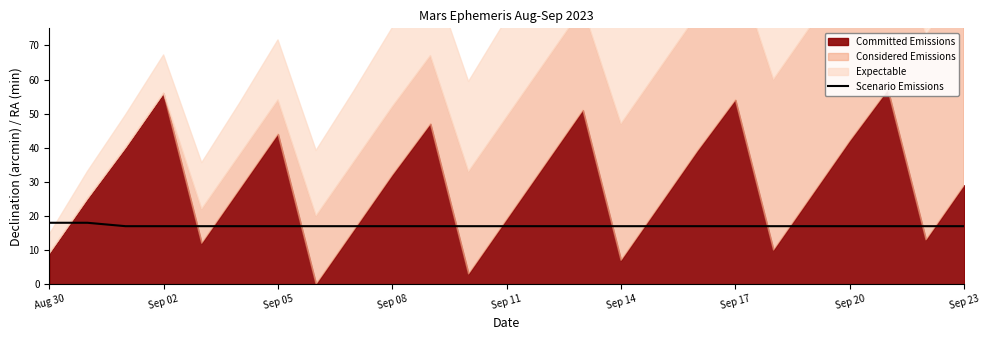

What is the highest value of the Scenario Emissions series?

18